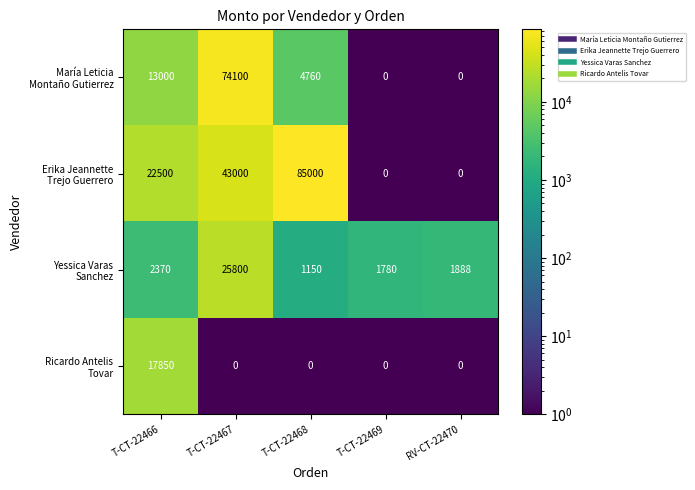

At how many categories does at least one series exceed 592?

5